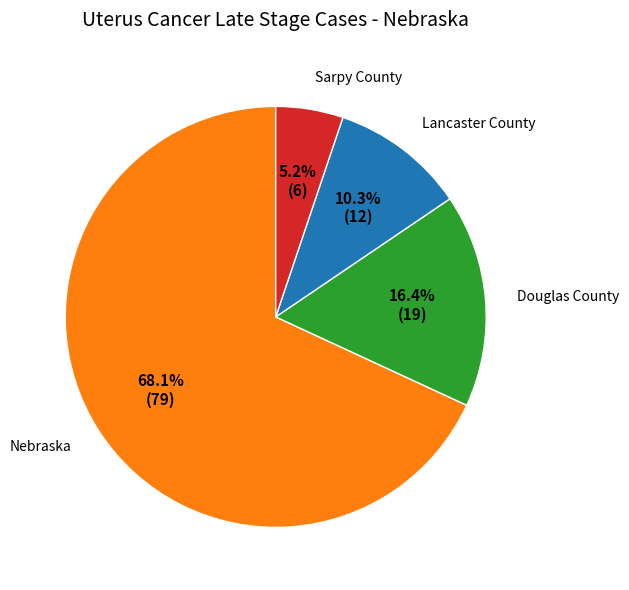

The Sarpy County slice represents 15% of the pie. True or false?

False